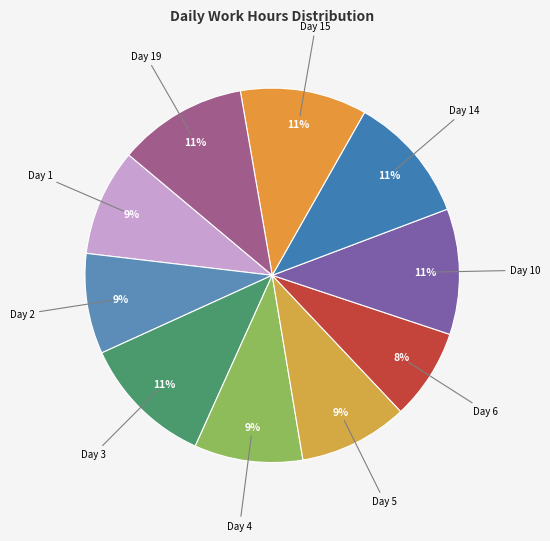

How many segments does this pie chart have?

10